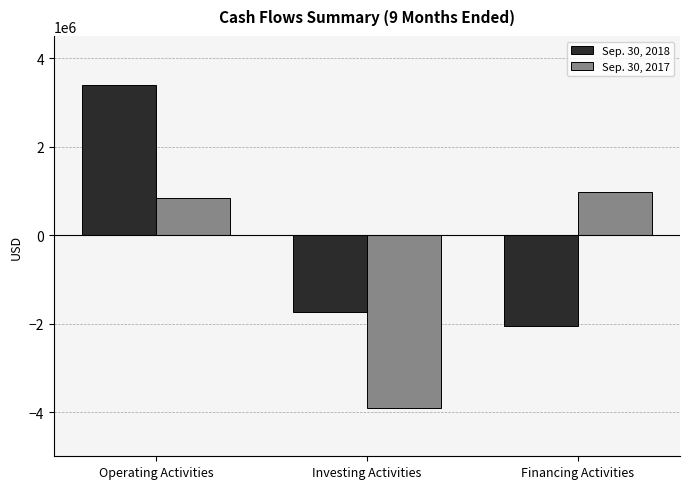

Reading left to right, transcribe all the data shown in this chart.

Sep. 30, 2018: 3382482	-1748207	-2061780
Sep. 30, 2017: 843279	-3897890	970649